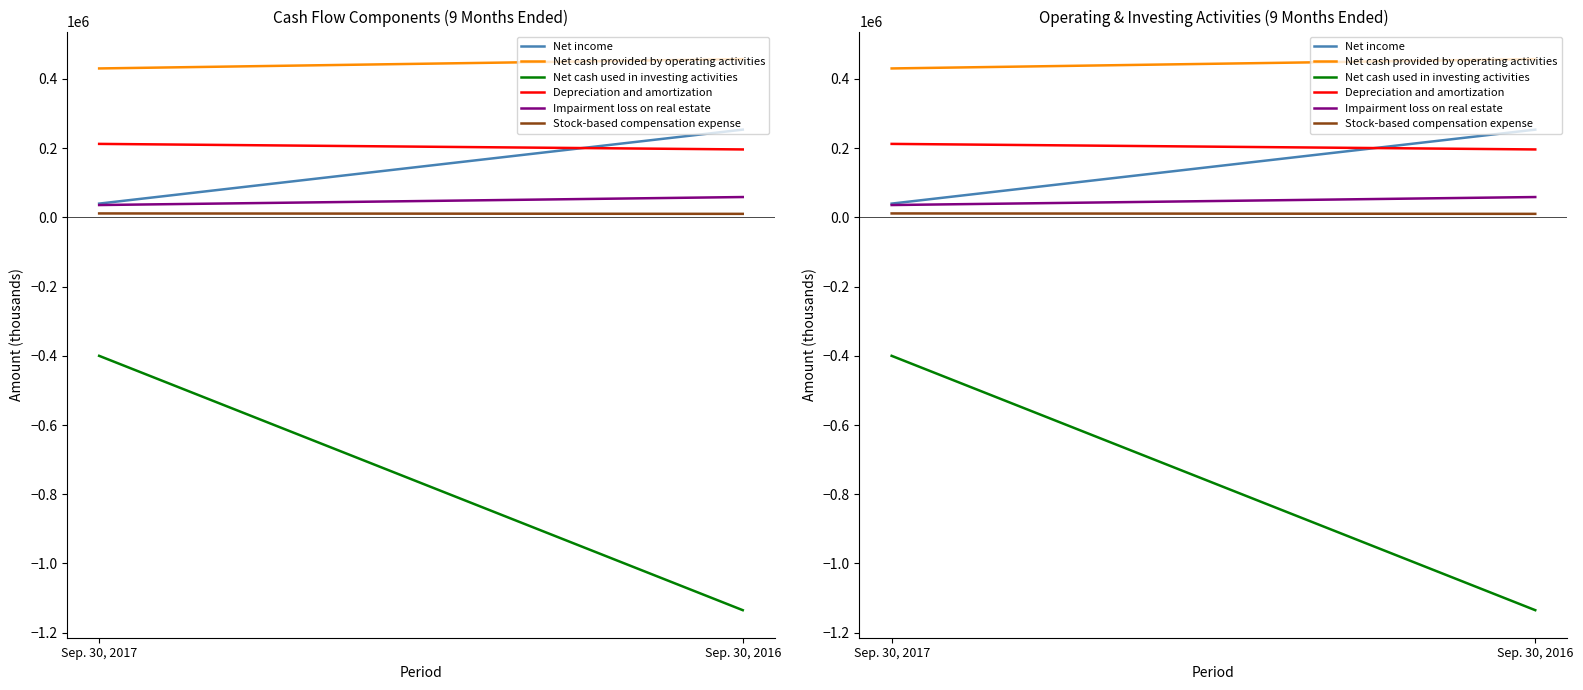

Which series has the widest spread of values?

Net cash used in investing activities